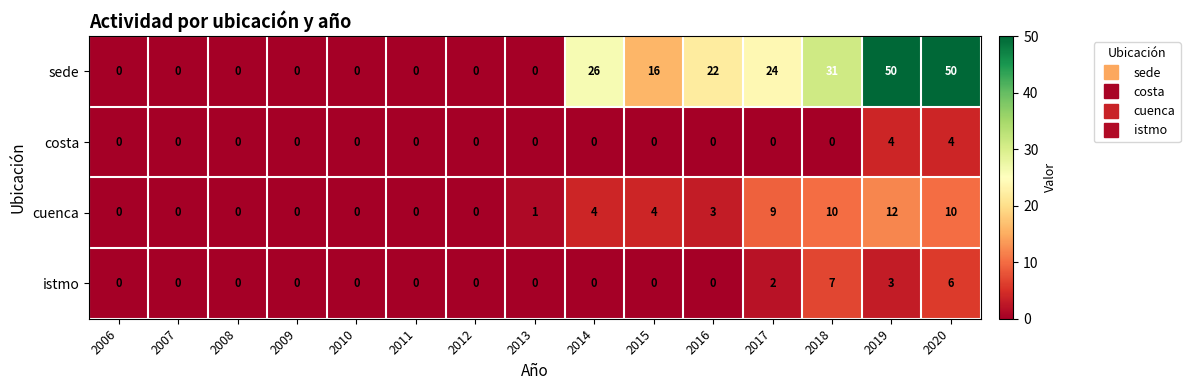

List the series in order of their peak value, lowest first.

costa, istmo, cuenca, sede